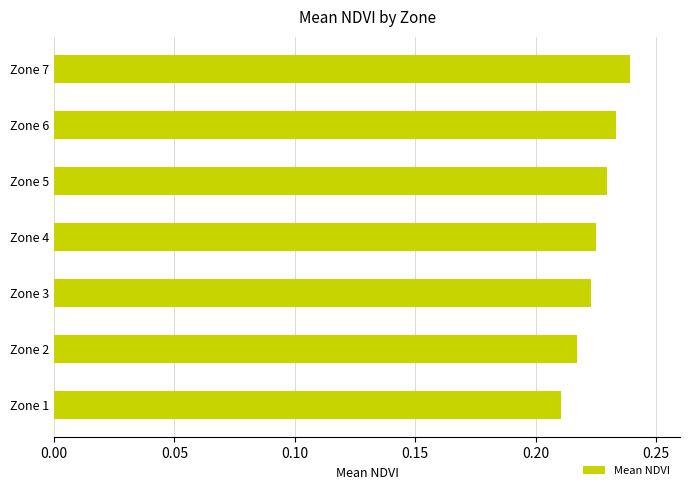

At which category does the chart reach its peak across all series?

Zone 7